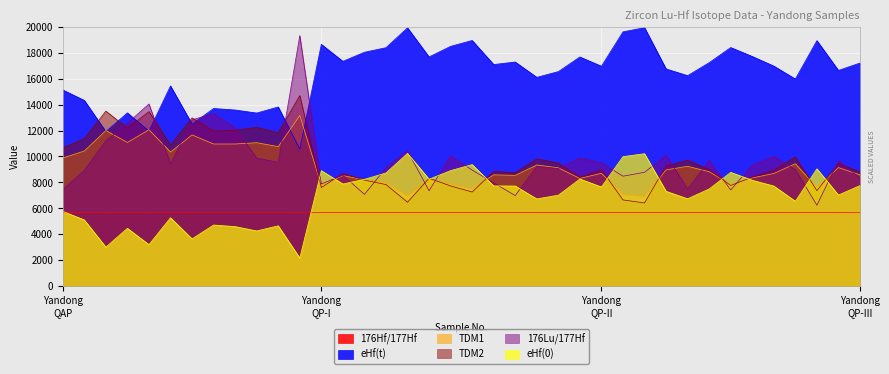

Which series has the widest spread of values?

176Lu/177Hf